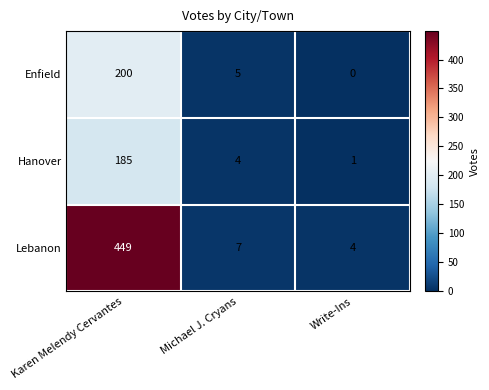

True or false: Lebanon has a value of 2 at Michael J. Cryans.

False